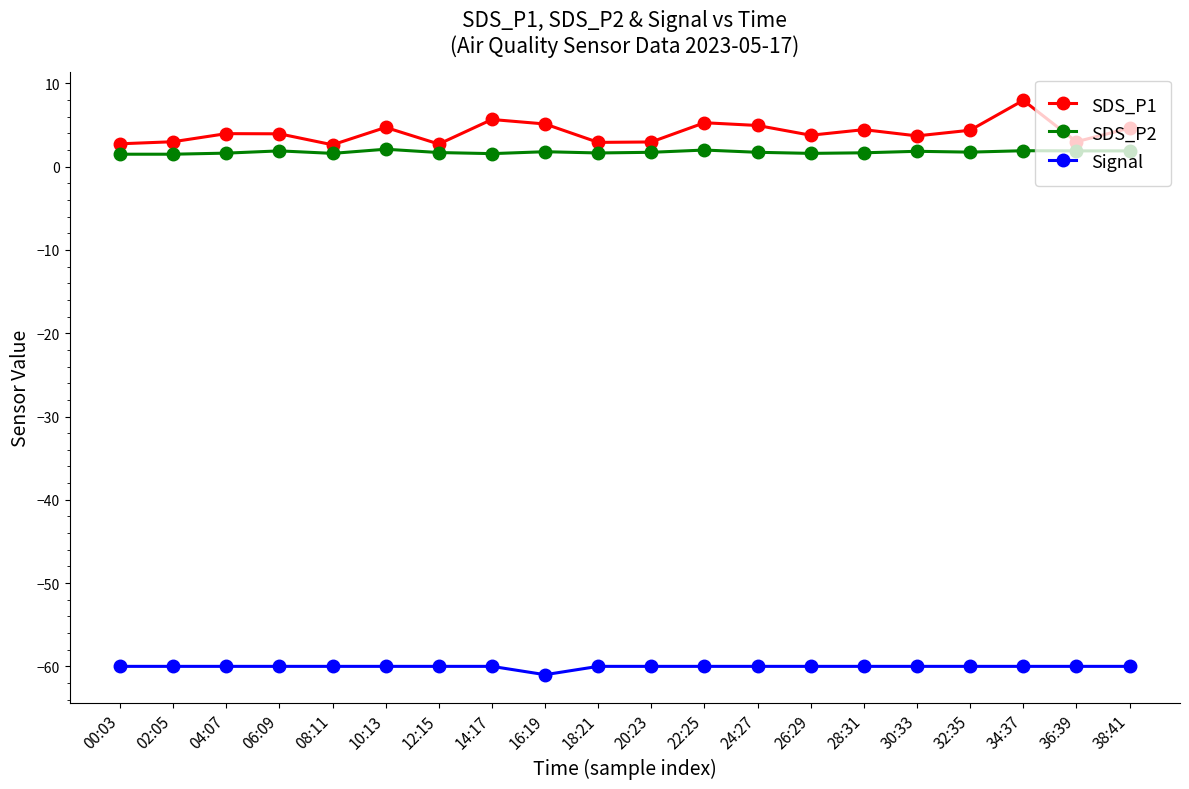

Rank the series by their maximum value, from highest to lowest.

SDS_P1, SDS_P2, Signal